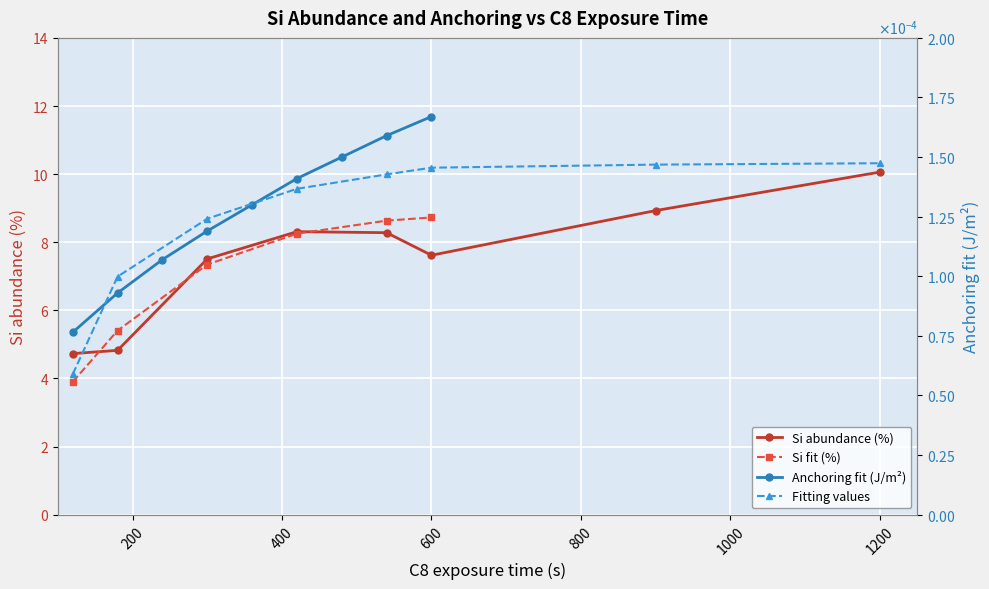

The Si abundance (%) series shows 17.0 at 1200. True or false?

False